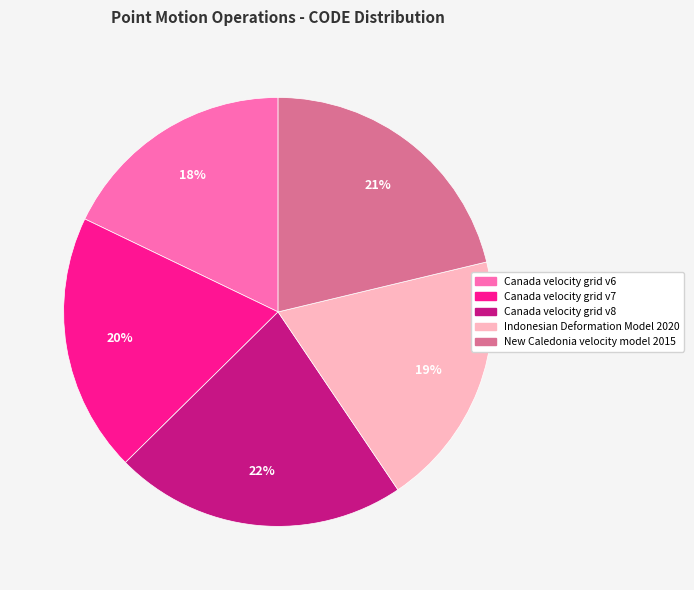

True or false: Canada velocity grid v6 accounts for 24% of the total.

False